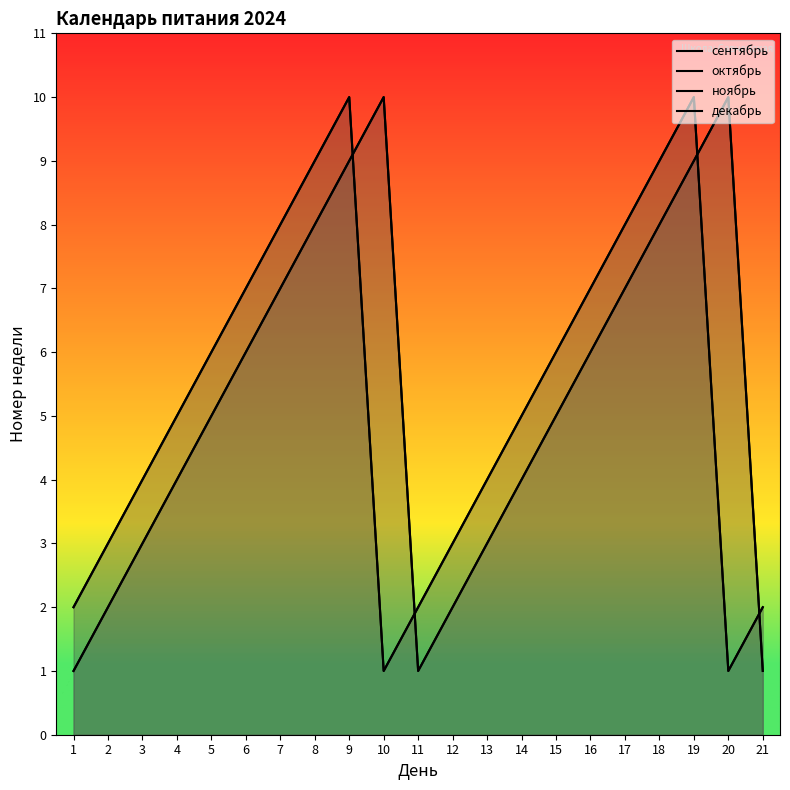

How many times do октябрь and сентябрь cross each other?

4